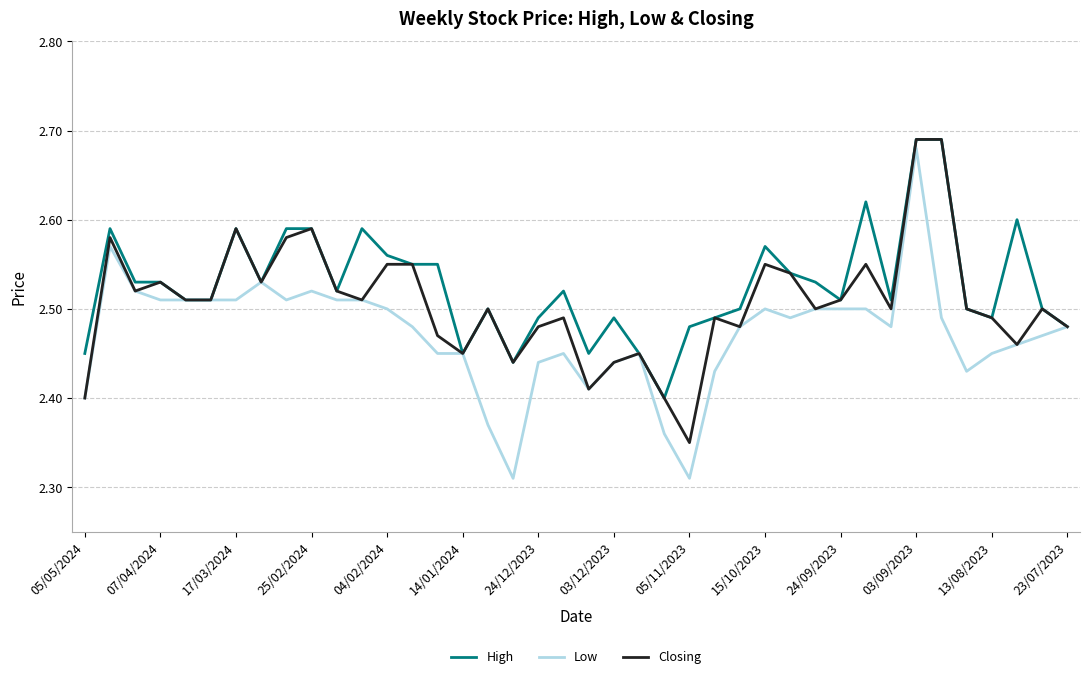

Which series has the largest range (max minus min)?

Low